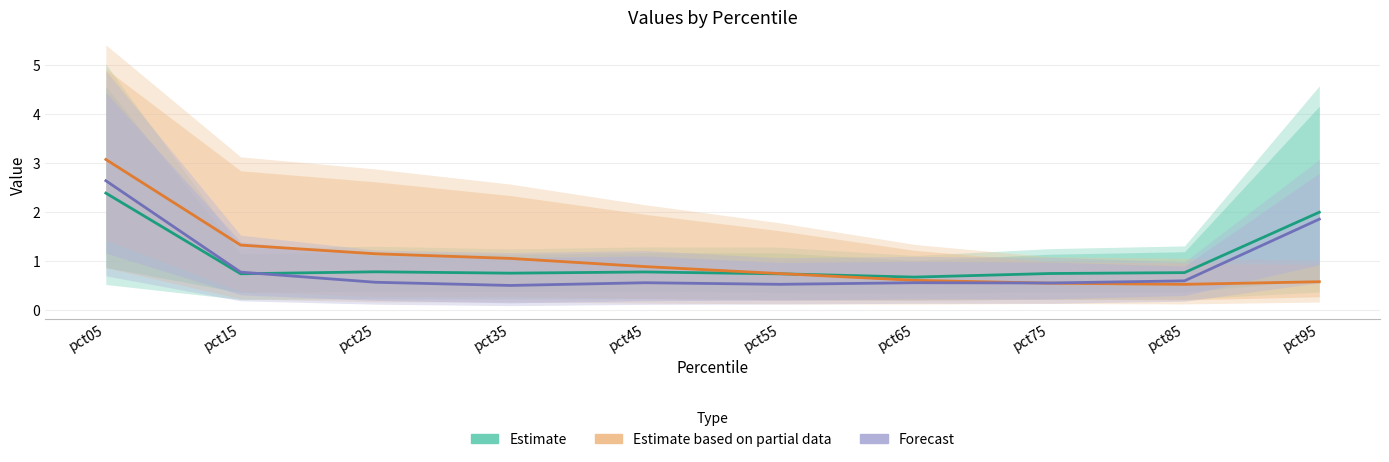

Reading right to left, list all the values displayed in this chart.

Estimate: pct95=2.0	pct85=0.8	pct75=0.7	pct65=0.7	pct55=0.7	pct45=0.8	pct35=0.7	pct25=0.8	pct15=0.7	pct05=2.4
Estimate based on partial data: pct95=0.6	pct85=0.5	pct75=0.5	pct65=0.6	pct55=0.7	pct45=0.9	pct35=1.0	pct25=1.1	pct15=1.3	pct05=3.1
Forecast: pct95=1.8	pct85=0.6	pct75=0.5	pct65=0.6	pct55=0.5	pct45=0.6	pct35=0.5	pct25=0.6	pct15=0.8	pct05=2.6